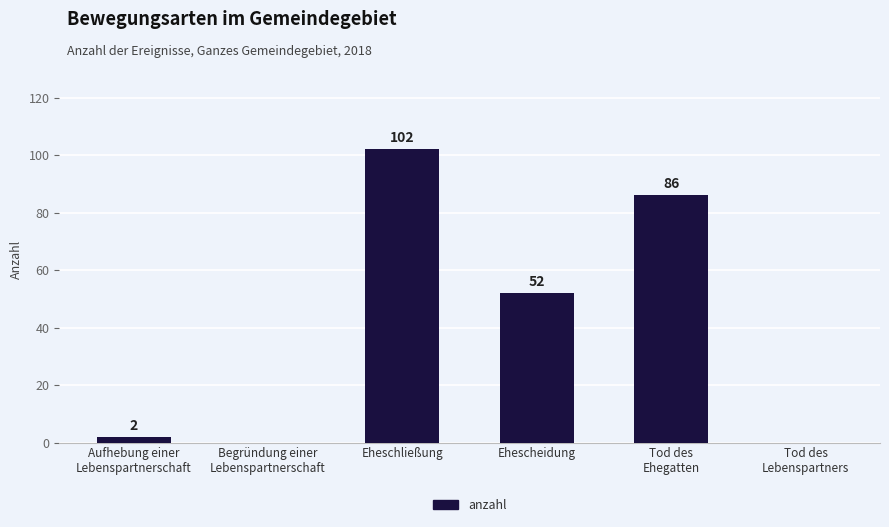

How many values are above zero?

4